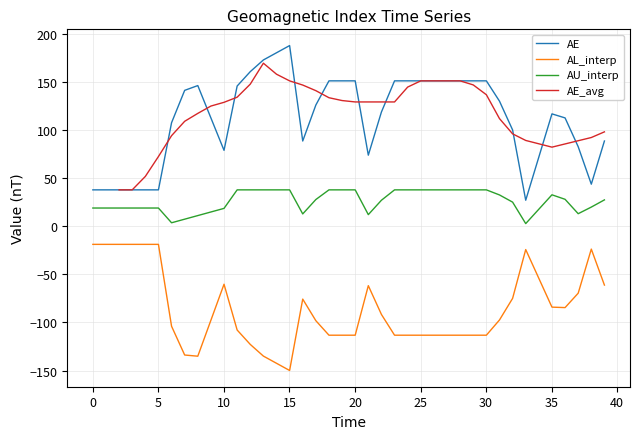

What is the minimum value for AE?

27.0